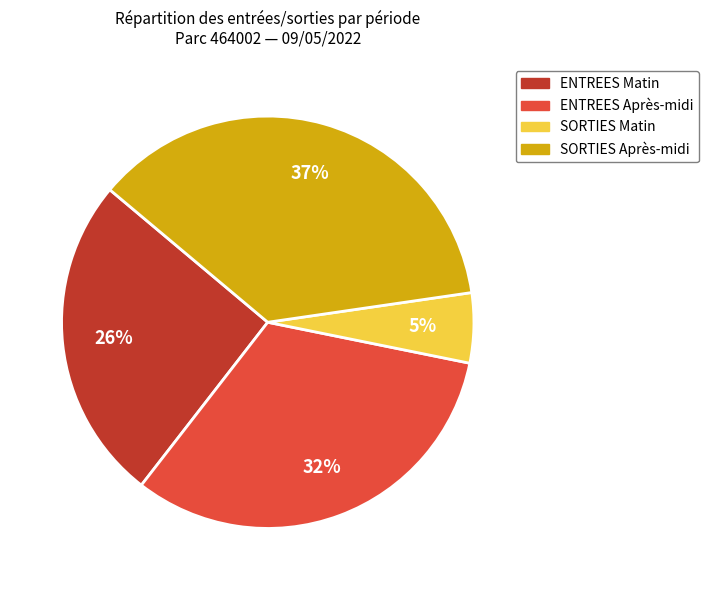

Is there any slice that represents more than half of the pie?

No